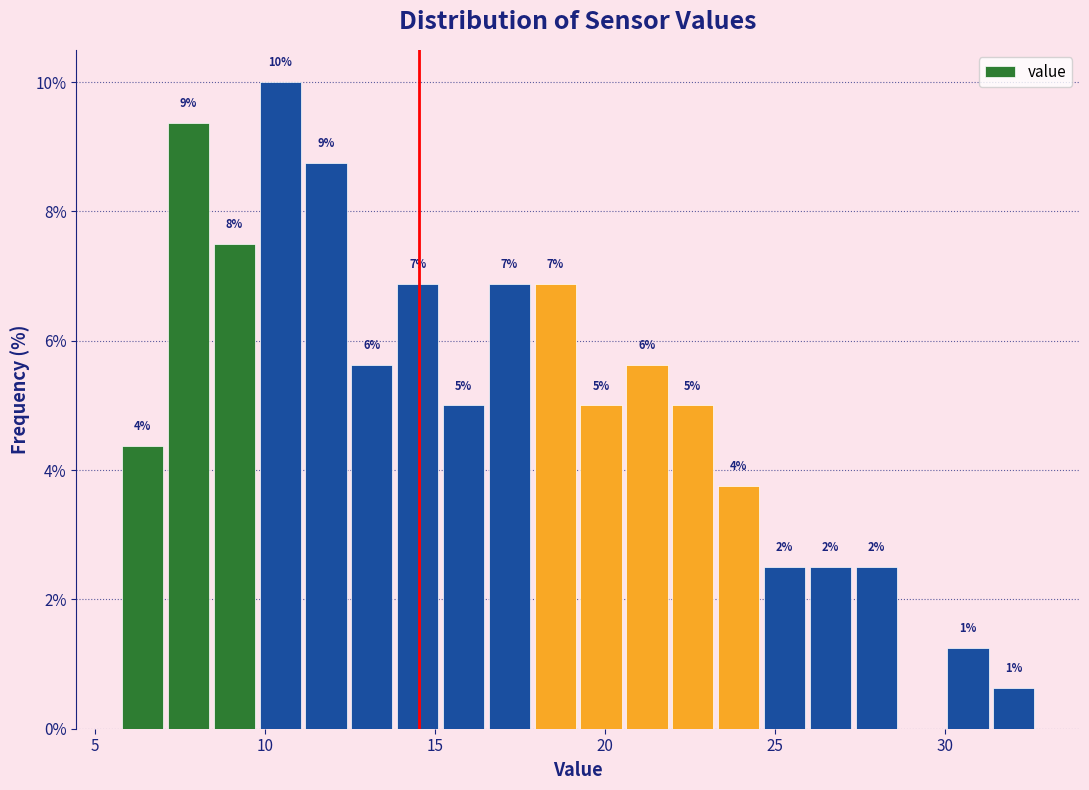

Around what value on the x-axis is the tallest bar? Give the approximate position of its centre, as read against the axis.

10.5